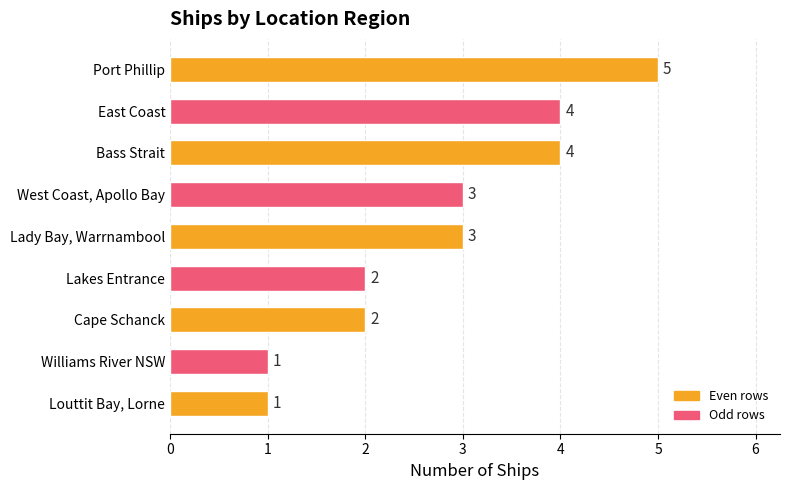

What is the greatest value displayed?

5